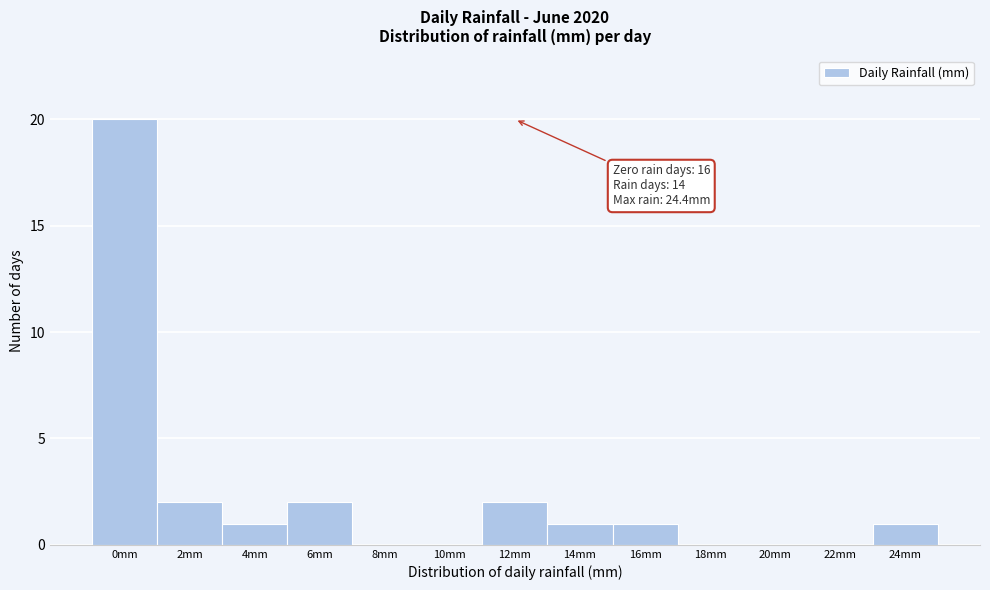

Reading right to left, extract all data points from this chart.

24mm=1	22mm=0	20mm=0	18mm=0	16mm=1	14mm=1	12mm=2	10mm=0	8mm=0	6mm=2	4mm=1	2mm=2	0mm=20